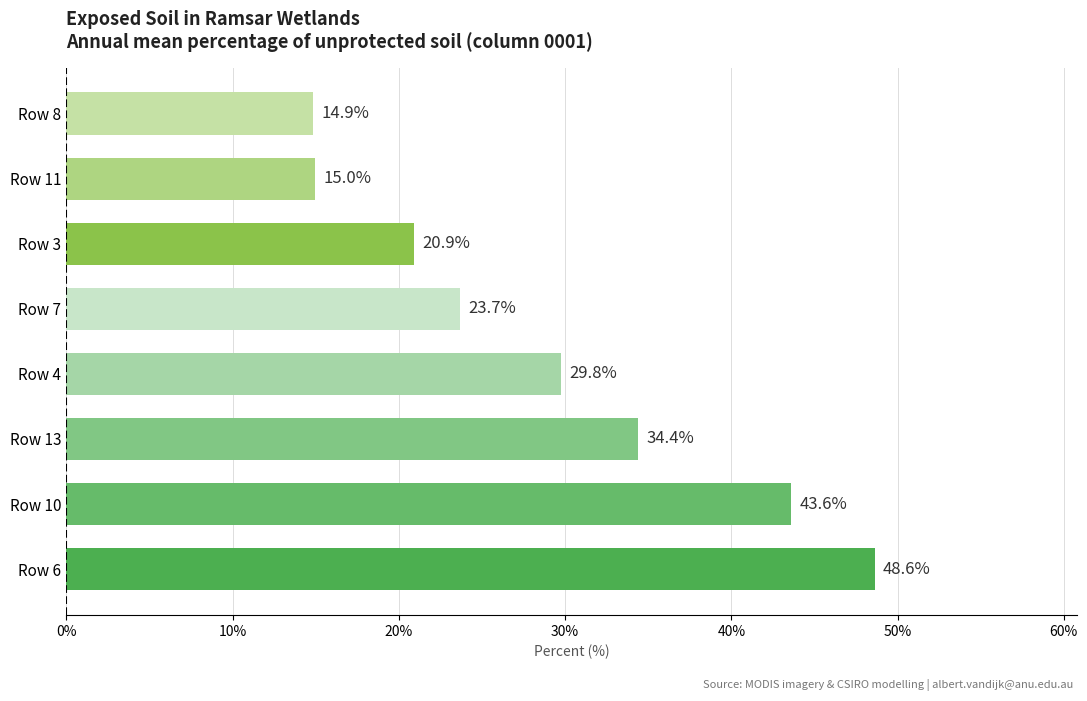

Rank the categories by value from lowest to highest.

Row 8, Row 11, Row 3, Row 7, Row 4, Row 13, Row 10, Row 6